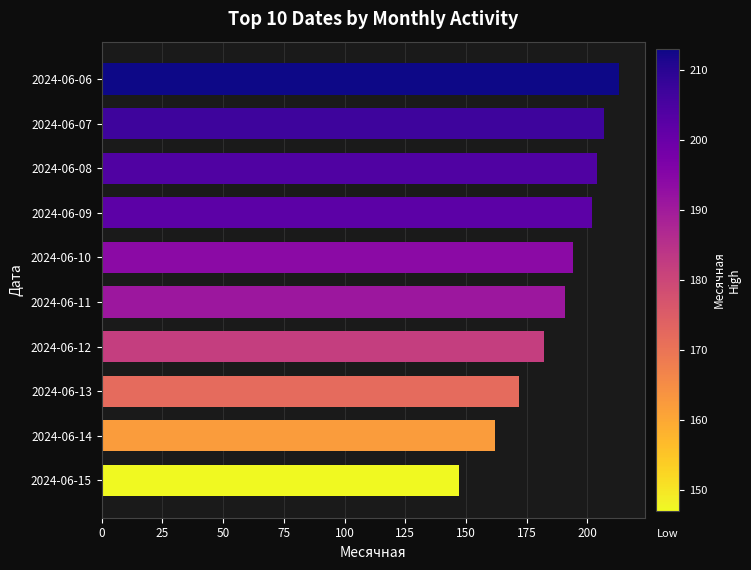

List the labels in order of value, smallest first.

2024-06-15, 2024-06-14, 2024-06-13, 2024-06-12, 2024-06-11, 2024-06-10, 2024-06-09, 2024-06-08, 2024-06-07, 2024-06-06